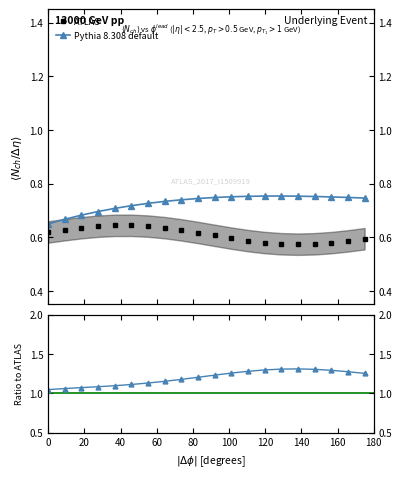

Rank the series by their maximum value, from lowest to highest.

ATLAS, Pythia 8.308 default